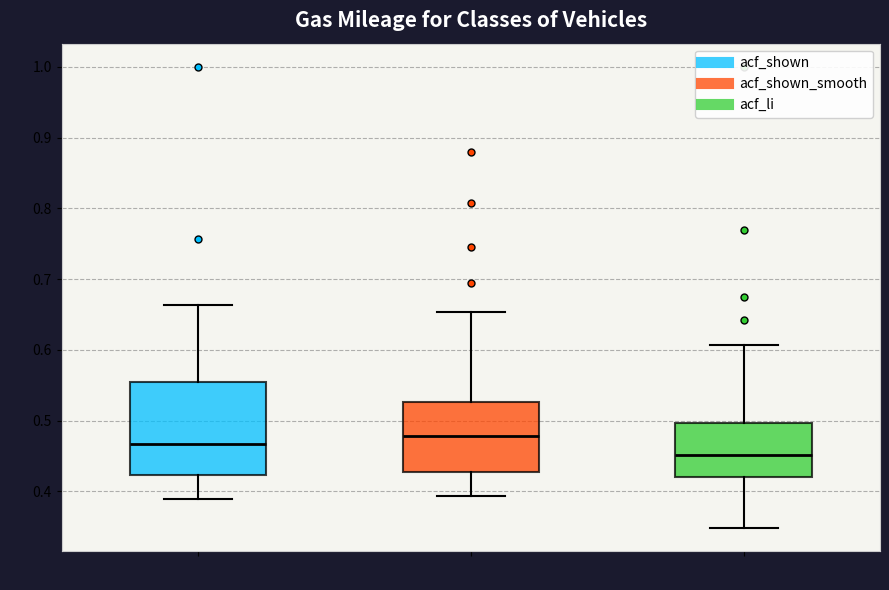

Reading left to right, read every box against the y-axis: the position of its median line, the range the box covers, and the ends of its whiskers. The values are not printed on the chart, so give them approximately, as read against the axis.

acf_shown: median 0.47, box 0.42 to 0.56, whiskers 0.39 to 0.66
acf_shown_smooth: median 0.48, box 0.43 to 0.53, whiskers 0.39 to 0.65
acf_li: median 0.45, box 0.42 to 0.50, whiskers 0.35 to 0.61